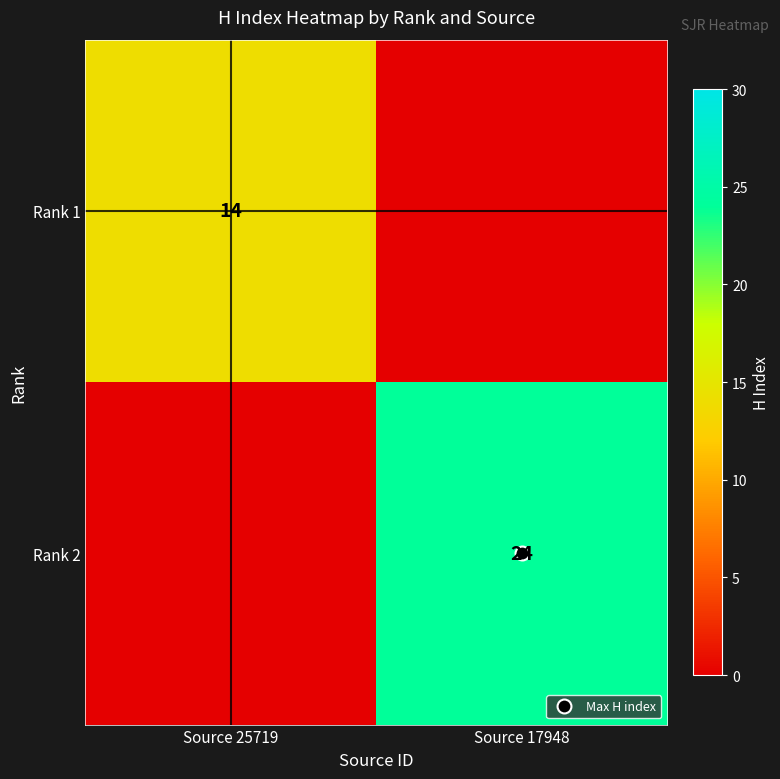

What is the average value of the Rank 2 series?

12